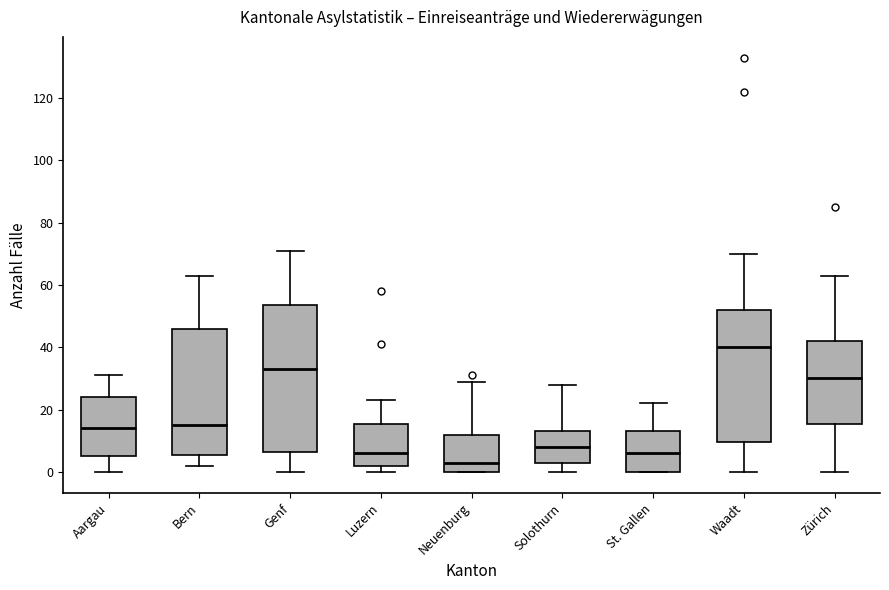

Reading left to right, transcribe this box plot: for each box, give where its median line is, the range the box spans, and where its two whiskers end, as read against the y-axis. The values are not printed on the chart, so give them approximately, as read against the axis.

Aargau: median 14, box 6 to 24, whiskers 0 to 32
Bern: median 16, box 6 to 46, whiskers 2 to 64
Genf: median 34, box 6 to 54, whiskers 0 to 72
Luzern: median 6, box 2 to 16, whiskers 0 to 24
Neuenburg: median 4, box 0 to 12, whiskers 0 to 30
Solothurn: median 8, box 4 to 14, whiskers 0 to 28
St. Gallen: median 6, box 0 to 14, whiskers 0 to 22
Waadt: median 40, box 10 to 52, whiskers 0 to 70
Zürich: median 30, box 16 to 42, whiskers 0 to 64